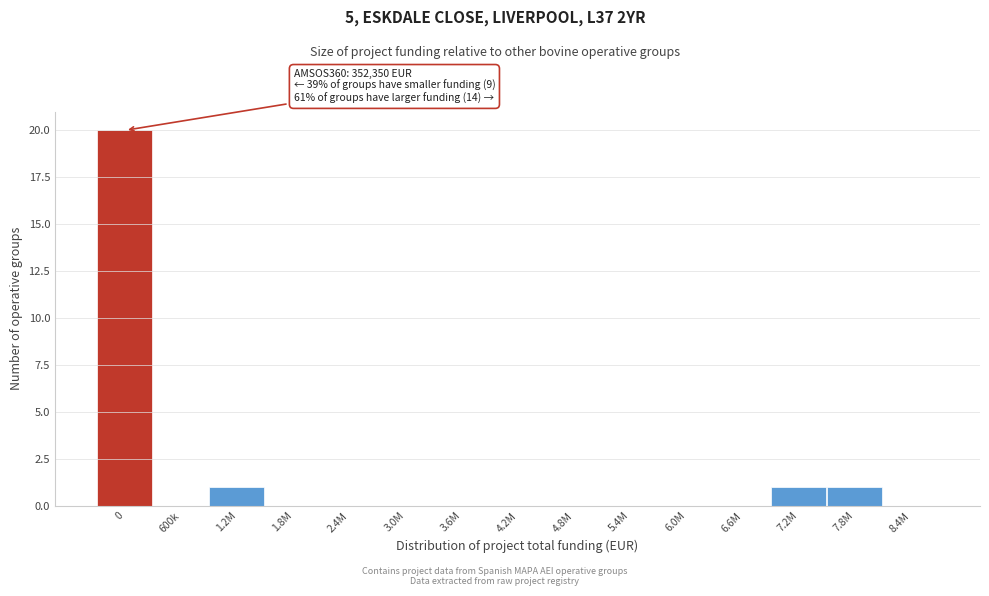

Reading left to right, extract all data points from this chart.

0=20	600k=0	1.2M=1	1.8M=0	2.4M=0	3.0M=0	3.6M=0	4.2M=0	4.8M=0	5.4M=0	6.0M=0	6.6M=0	7.2M=1	7.8M=1	8.4M=0